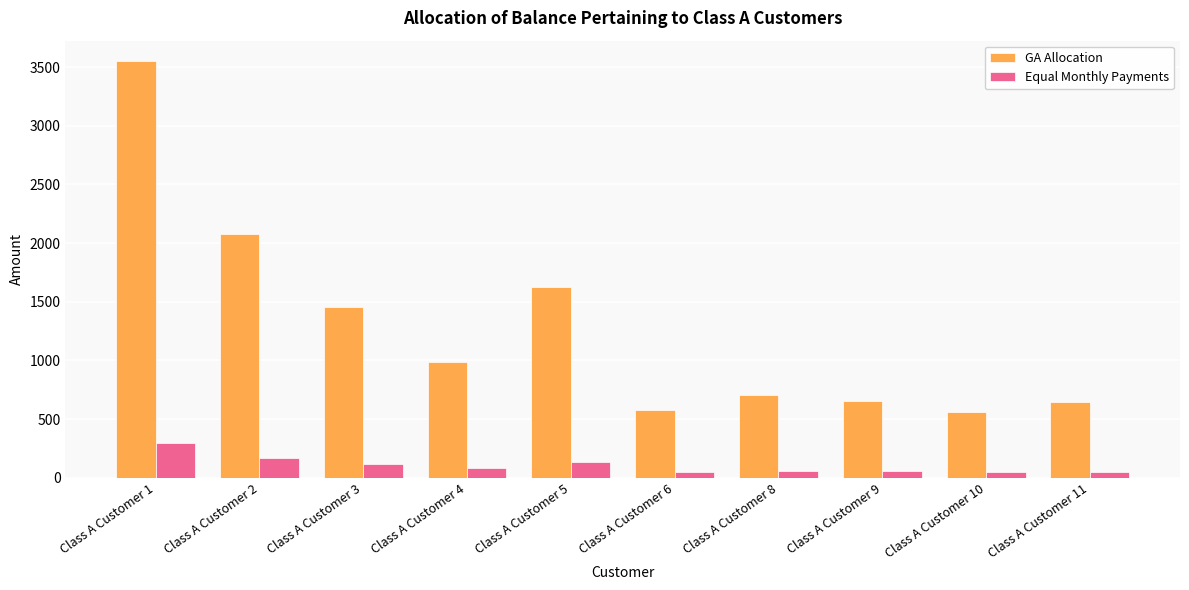

What are all the series names shown in the legend?

GA Allocation, Equal Monthly Payments